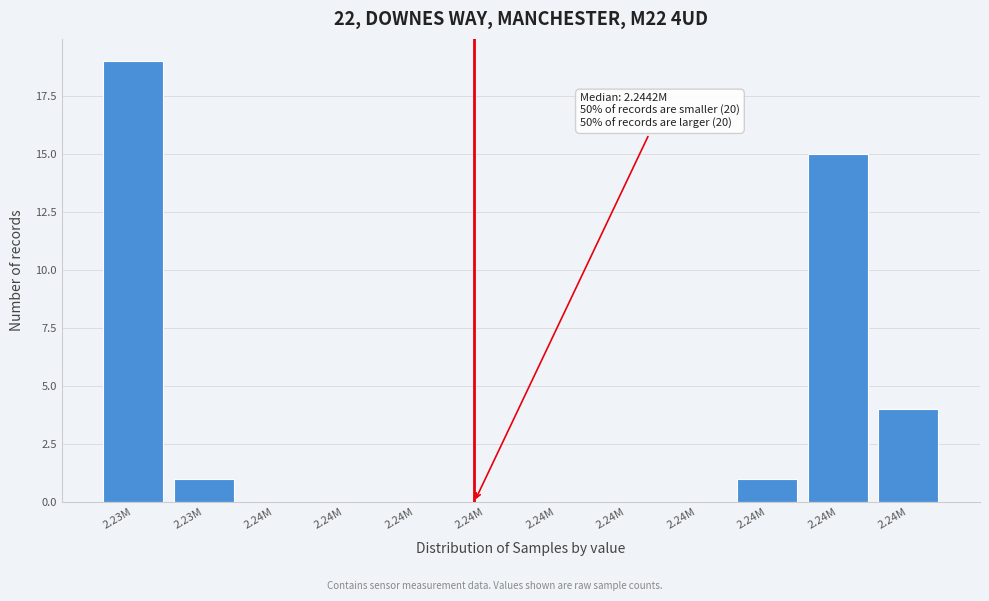

How many categories are shown in the chart?

12